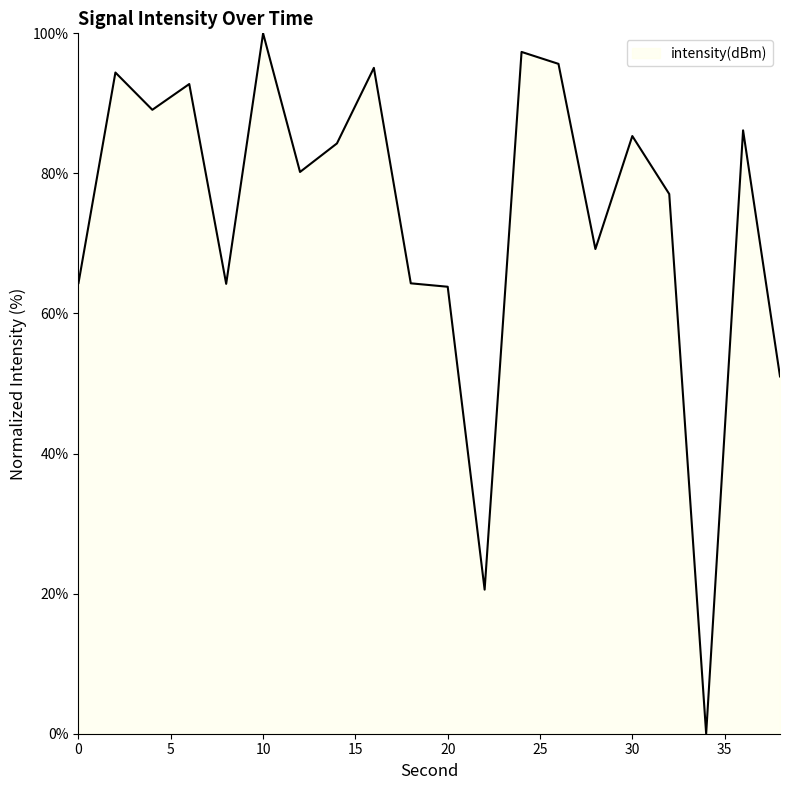

What is the maximum value shown in the chart?

100.0